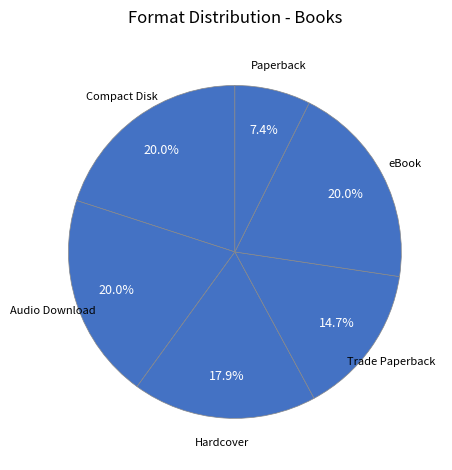

Does Hardcover represent more than half of the total?

No